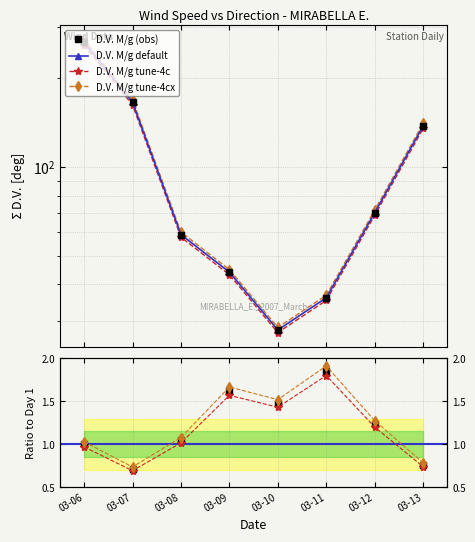

At which category does V.V.M/g m sec-1 reach its first local valley?

03-07